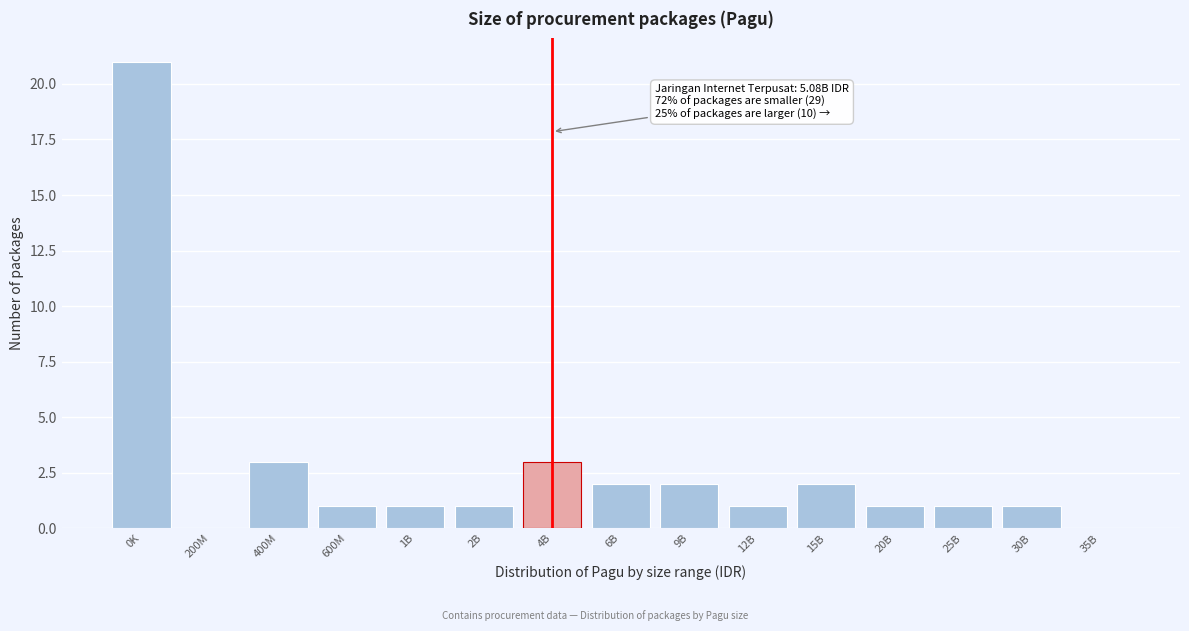

Reading left to right, what are all the values shown in this chart?

0K=21	200M=0	400M=3	600M=1	1B=1	2B=1	4B=3	6B=2	9B=2	12B=1	15B=2	20B=1	25B=1	30B=1	35B=0